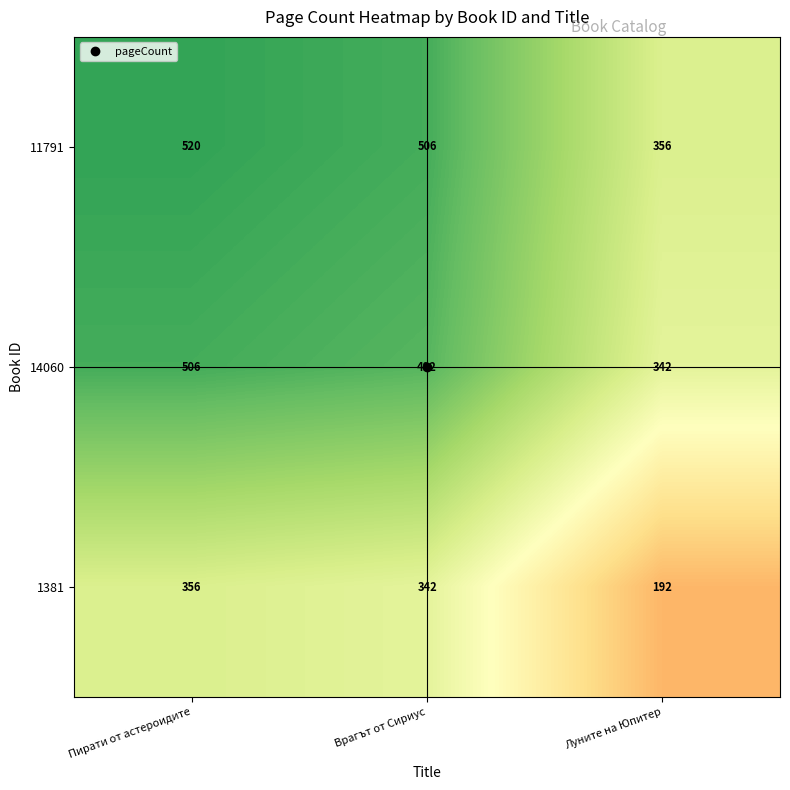

What is the difference between the highest and lowest values at Пирати от астероидите?

164